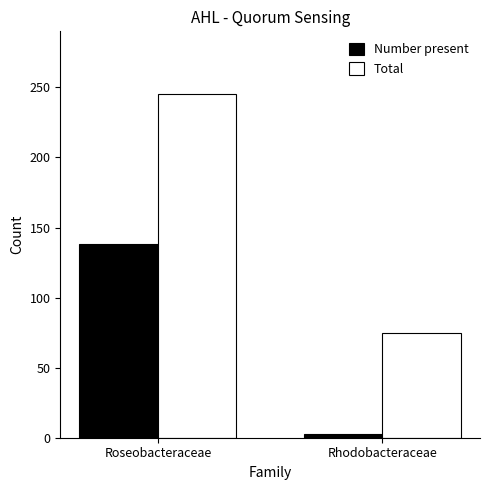

At which label does Number present reach its minimum?

Rhodobacteraceae